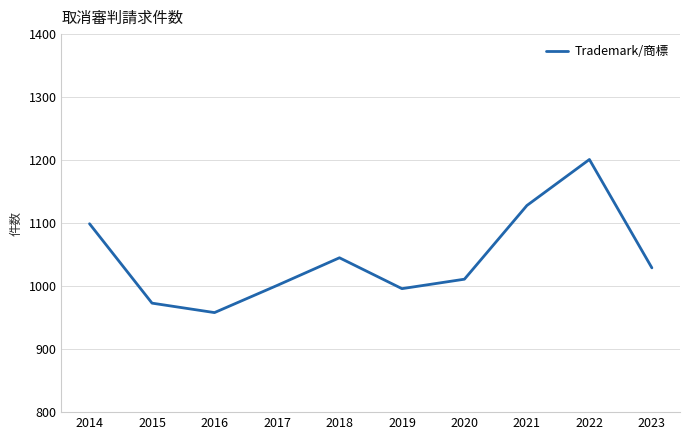

What is the difference between the values at 2015 and 2016?

15